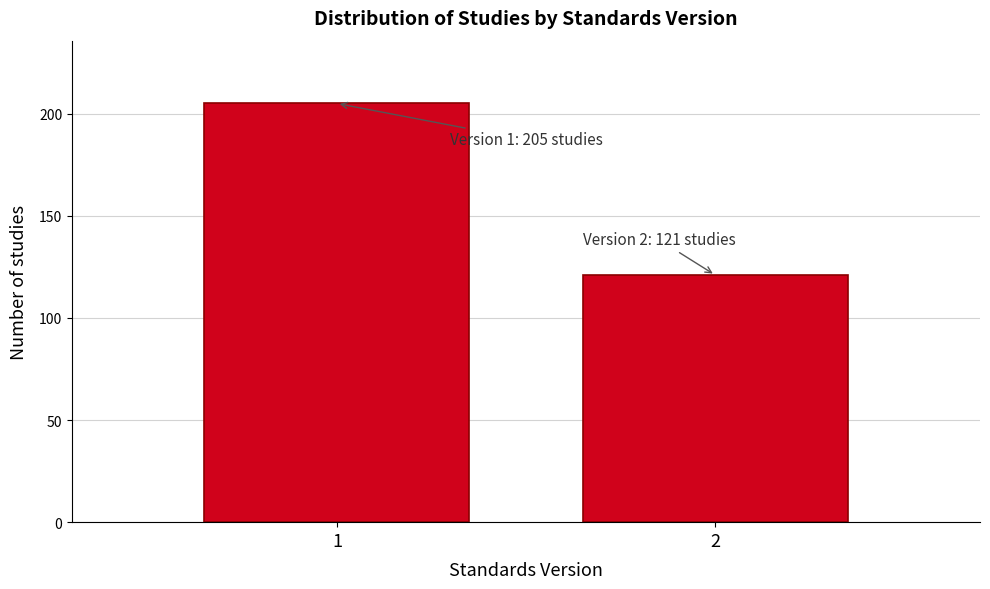

Reading left to right, what are all the values shown in this chart?

205	121